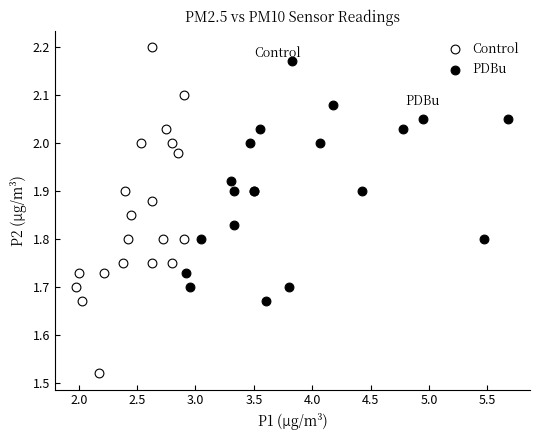

Which series contains the highest Y value?

Control